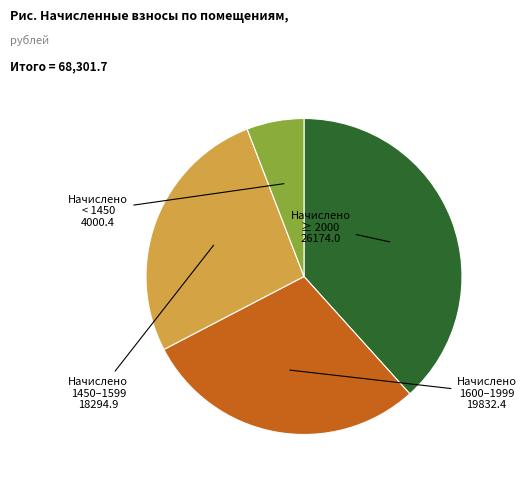

Is there any slice that represents more than half of the pie?

No